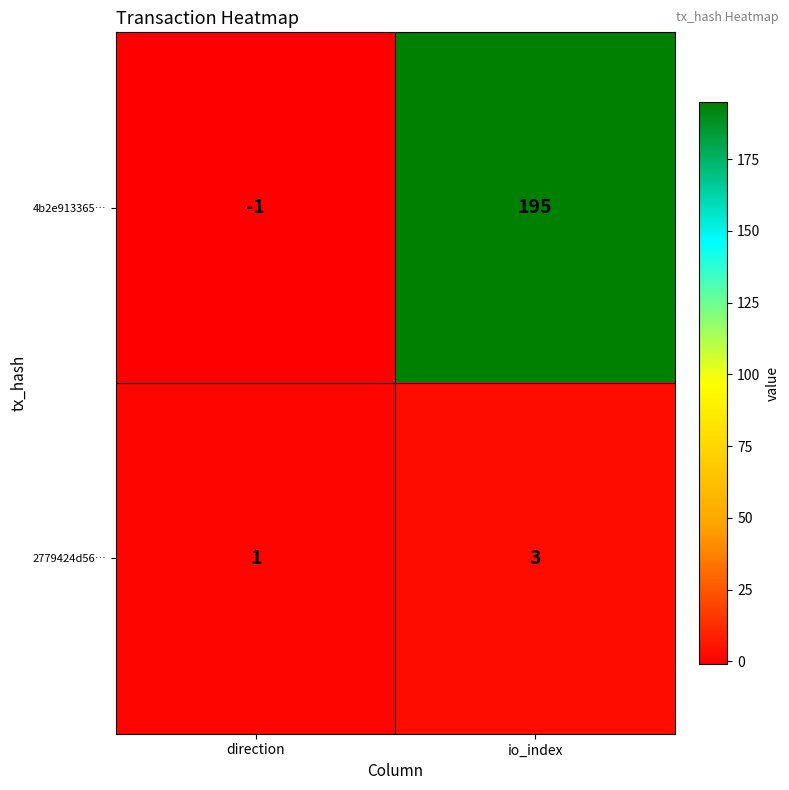

List the series in order of their overall mean, lowest first.

2779424d56…, 4b2e913365…